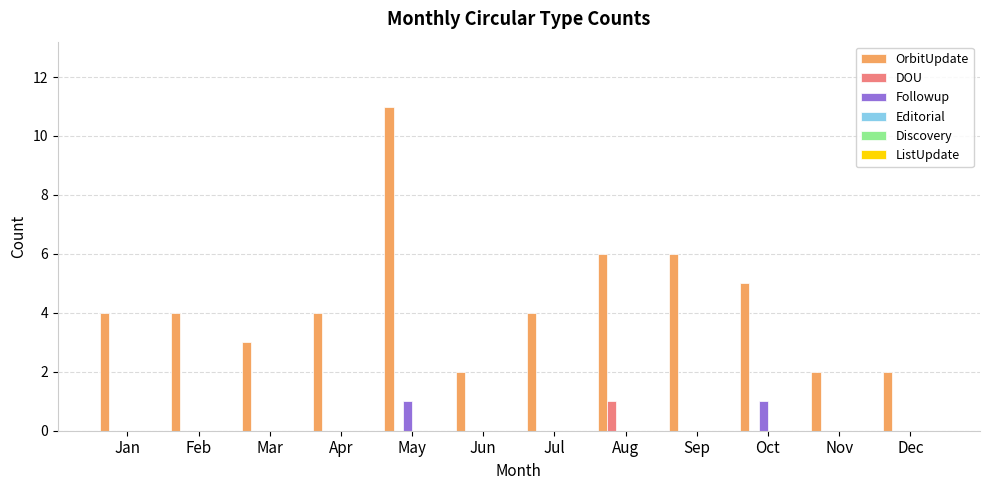

Which series has the largest total across all categories?

OrbitUpdate